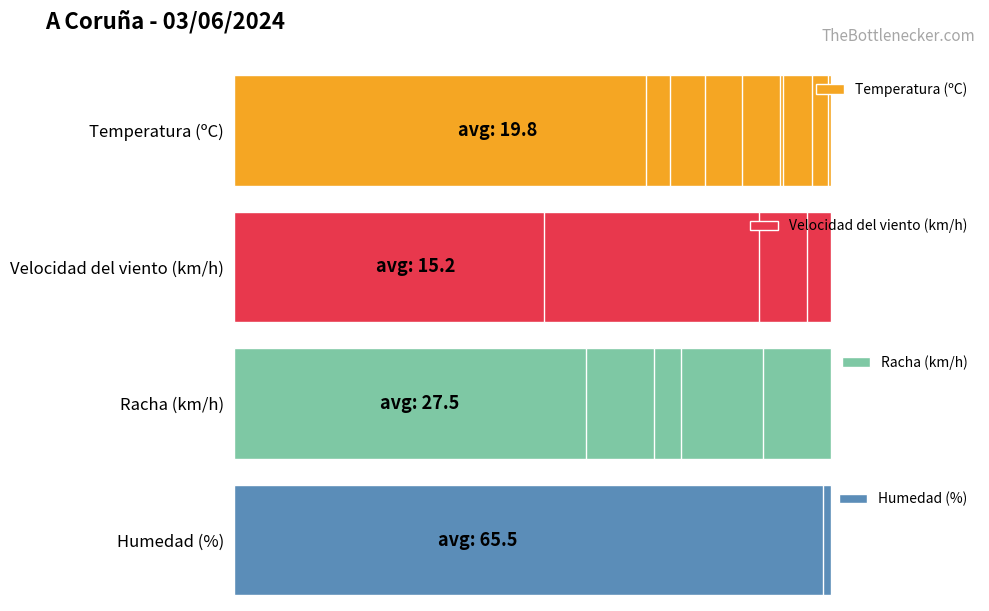

What is the difference between the second highest and second lowest values in the Temperatura (ºC) series?

6.8